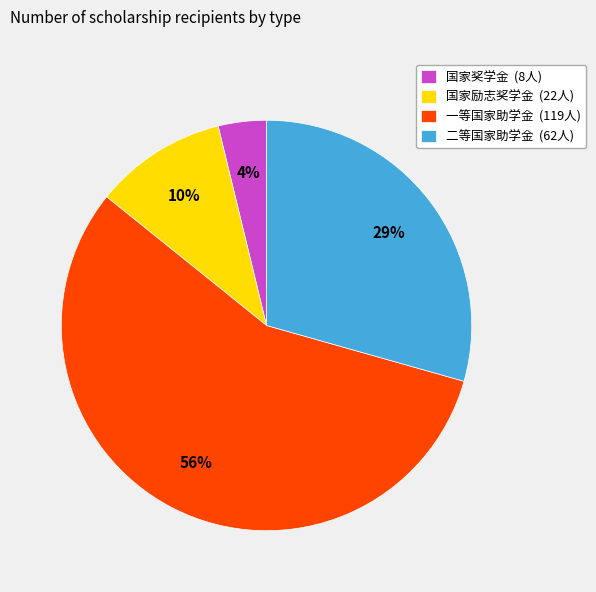

How many segments does this pie chart have?

4